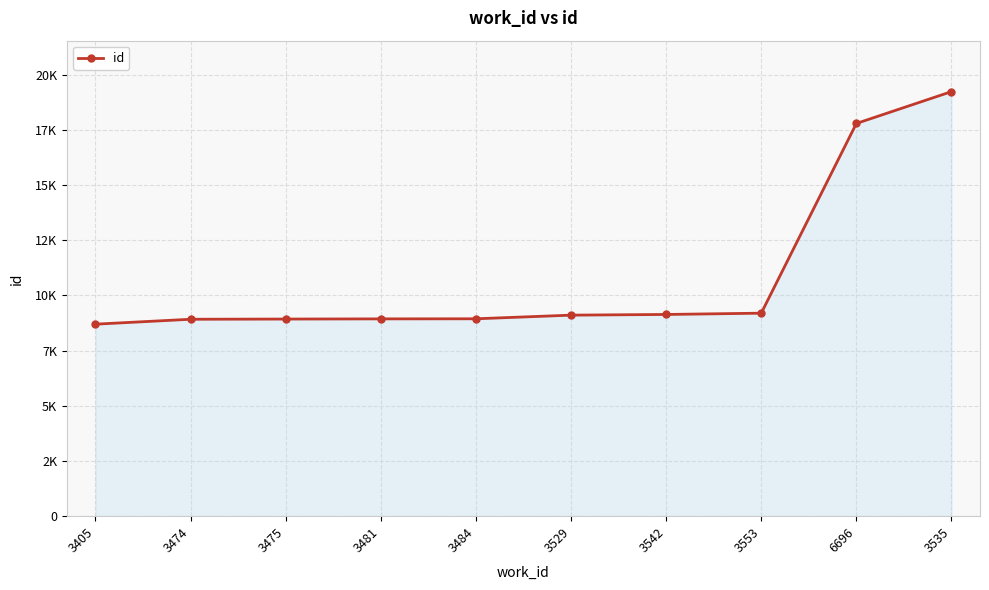

Rank the categories by value from lowest to highest.

3405, 3474, 3475, 3481, 3484, 3529, 3542, 3553, 6696, 3535